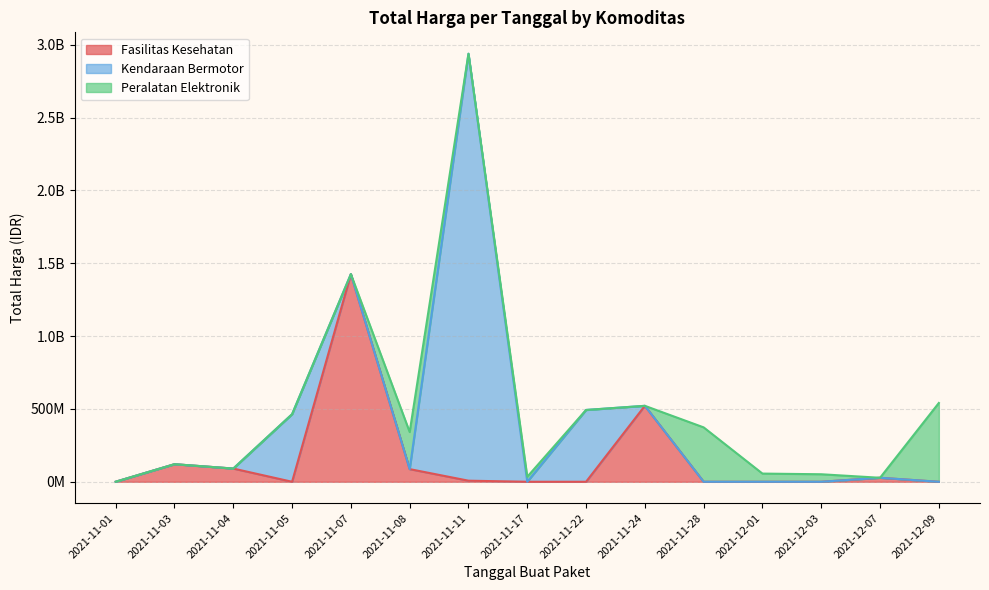

How many data points in Total Harga (Peralatan Elektronik) are above 0?

7